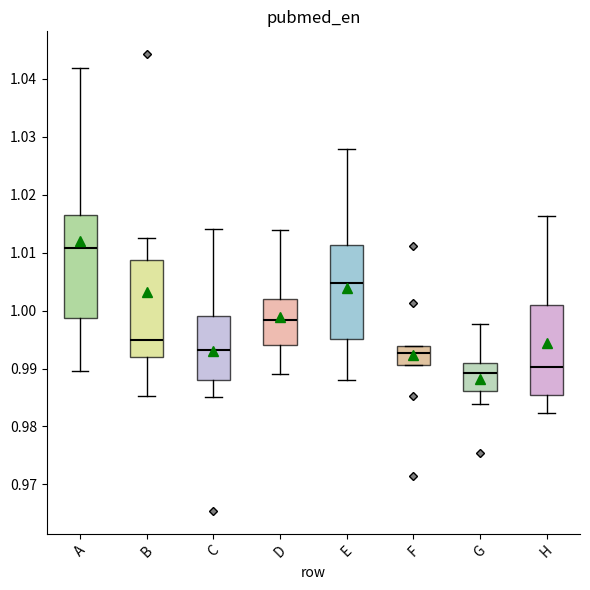

Reading left to right, read every box against the y-axis: the position of its median line, the range the box covers, and the ends of its whiskers. The values are not printed on the chart, so give them approximately, as read against the axis.

A: median 1.011, box 0.999 to 1.017, whiskers 0.990 to 1.042
B: median 0.995, box 0.992 to 1.009, whiskers 0.985 to 1.013
C: median 0.993, box 0.988 to 0.999, whiskers 0.985 to 1.014
D: median 0.998, box 0.994 to 1.002, whiskers 0.989 to 1.014
E: median 1.005, box 0.995 to 1.011, whiskers 0.988 to 1.028
F: median 0.993, box 0.991 to 0.994, whiskers 0.991 to 0.994
G: median 0.989, box 0.986 to 0.991, whiskers 0.984 to 0.998
H: median 0.990, box 0.986 to 1.001, whiskers 0.982 to 1.016